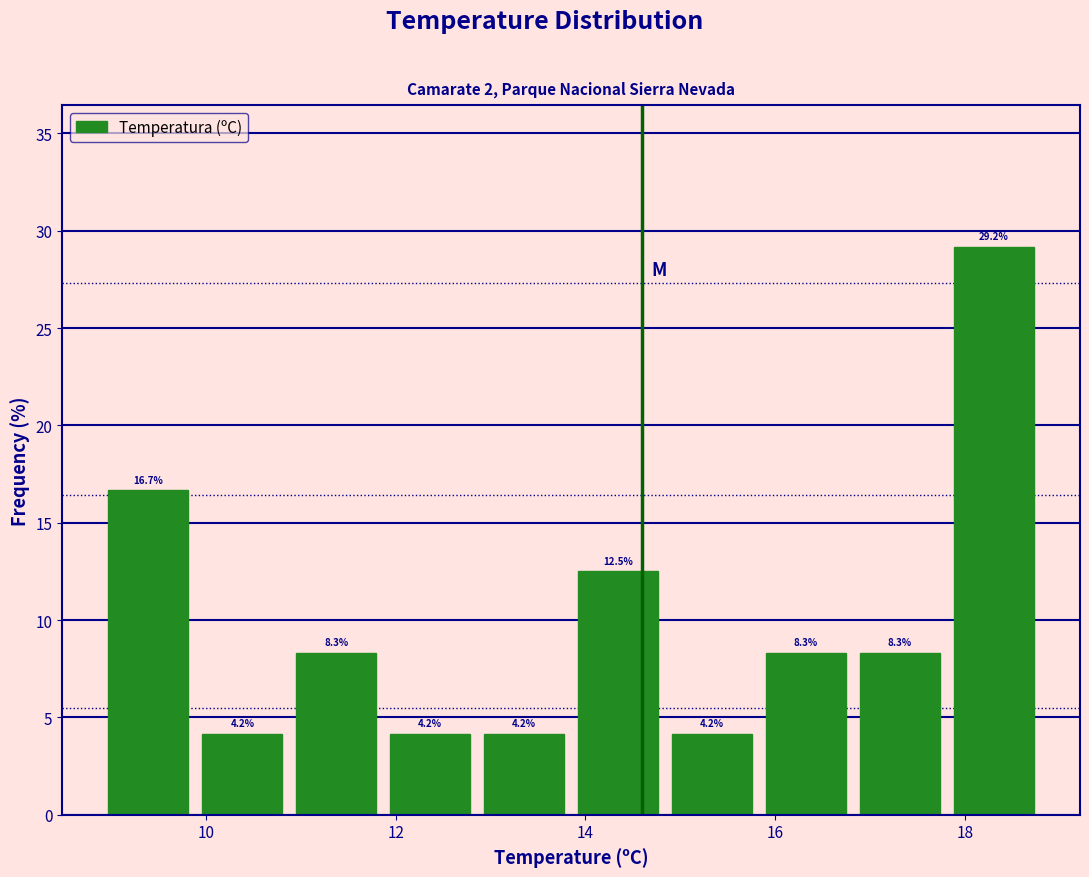

Over which range of the x-axis is the bar tallest?

17.8 to 18.8